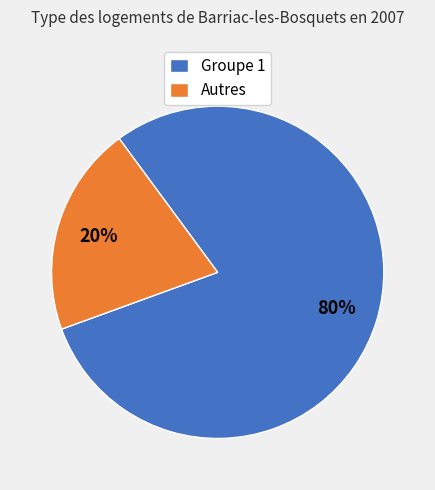

To the nearest percent, what is the average slice percentage?

50%